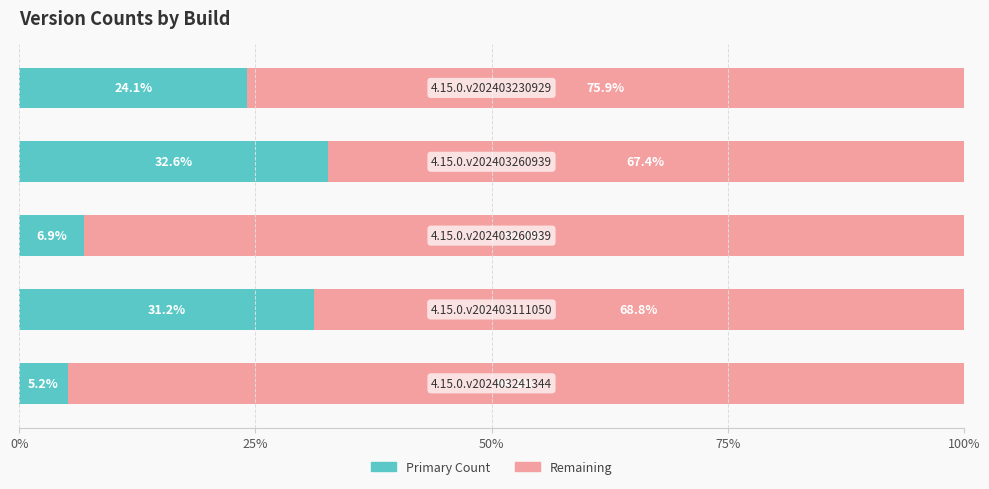

What is the minimum value for Primary Count?

5.2